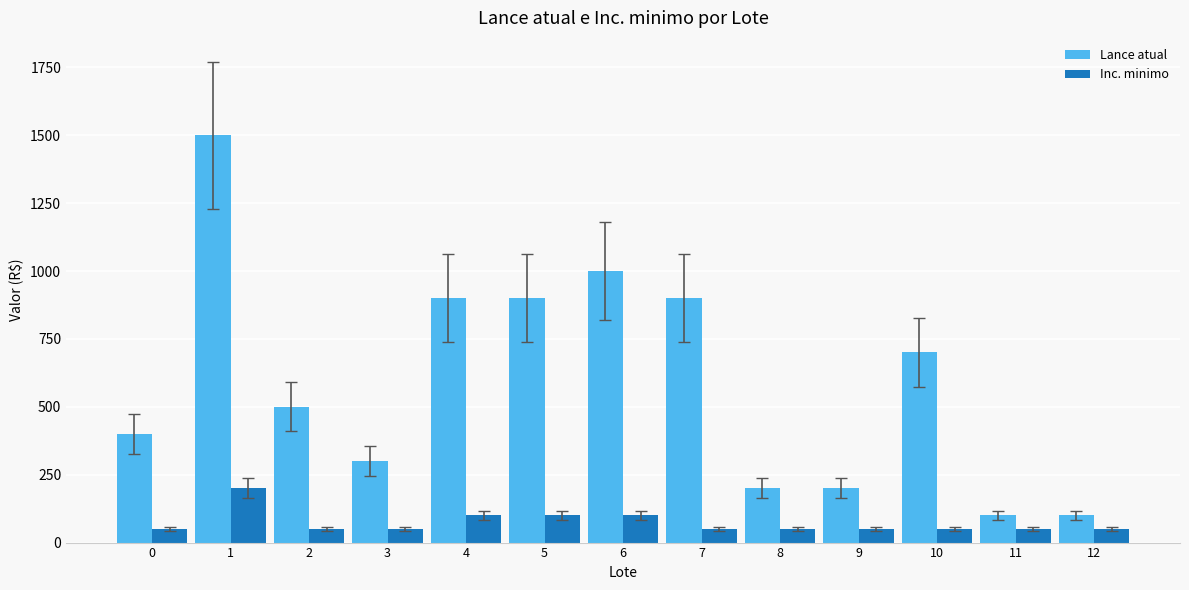

Count the Inc. minimo values in the range 50 to 100.

12